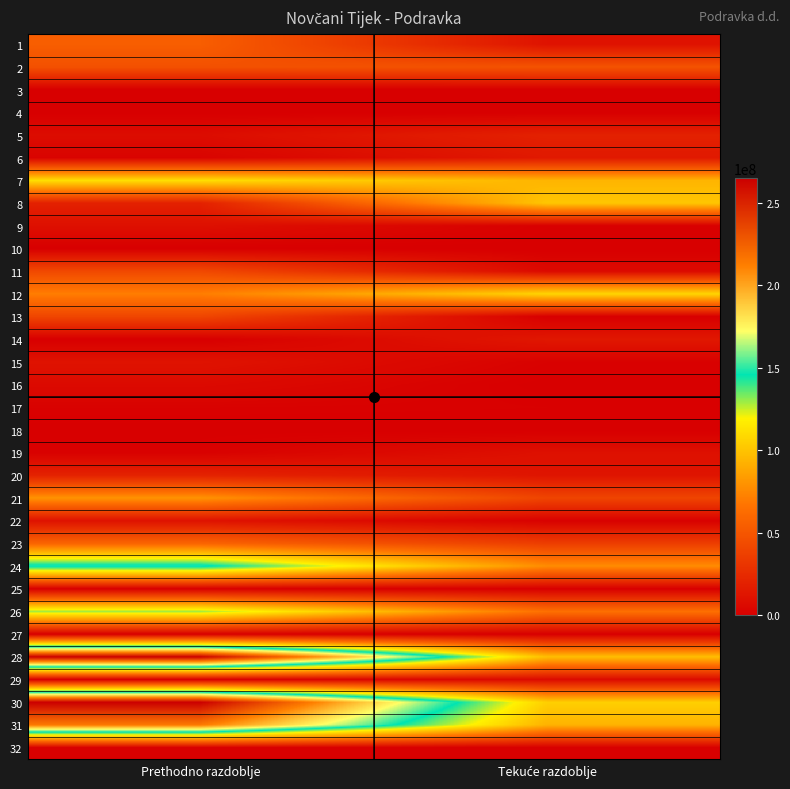

How many series are shown in this chart?

32